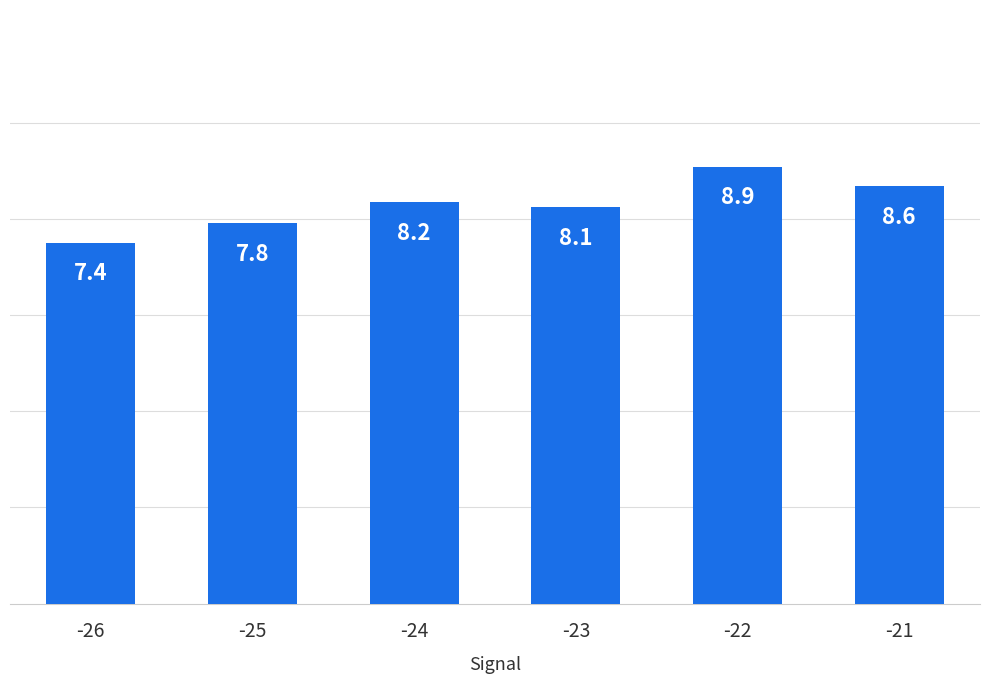

True or false: the data shows 5.5 at -24.

False